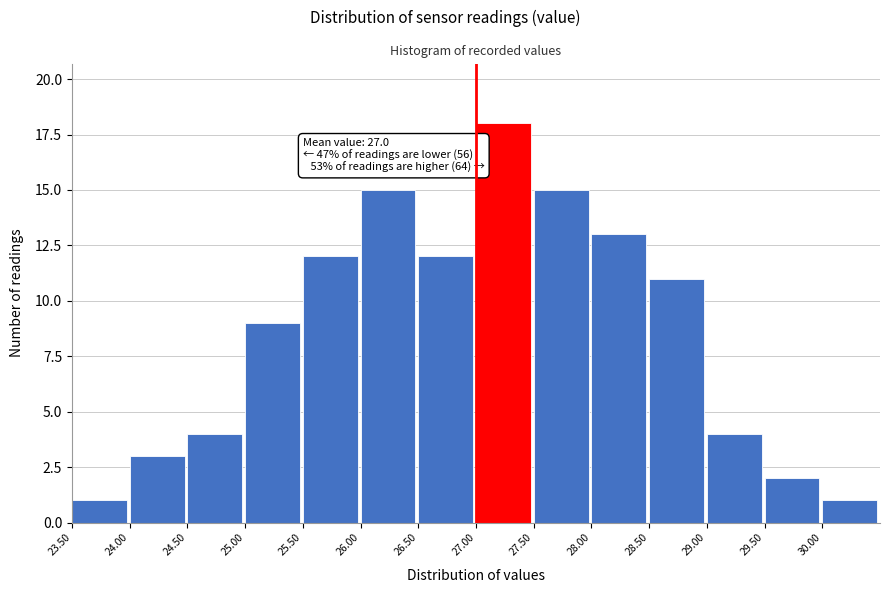

Which range on the x-axis has the tallest bar?

27.0 to 27.5